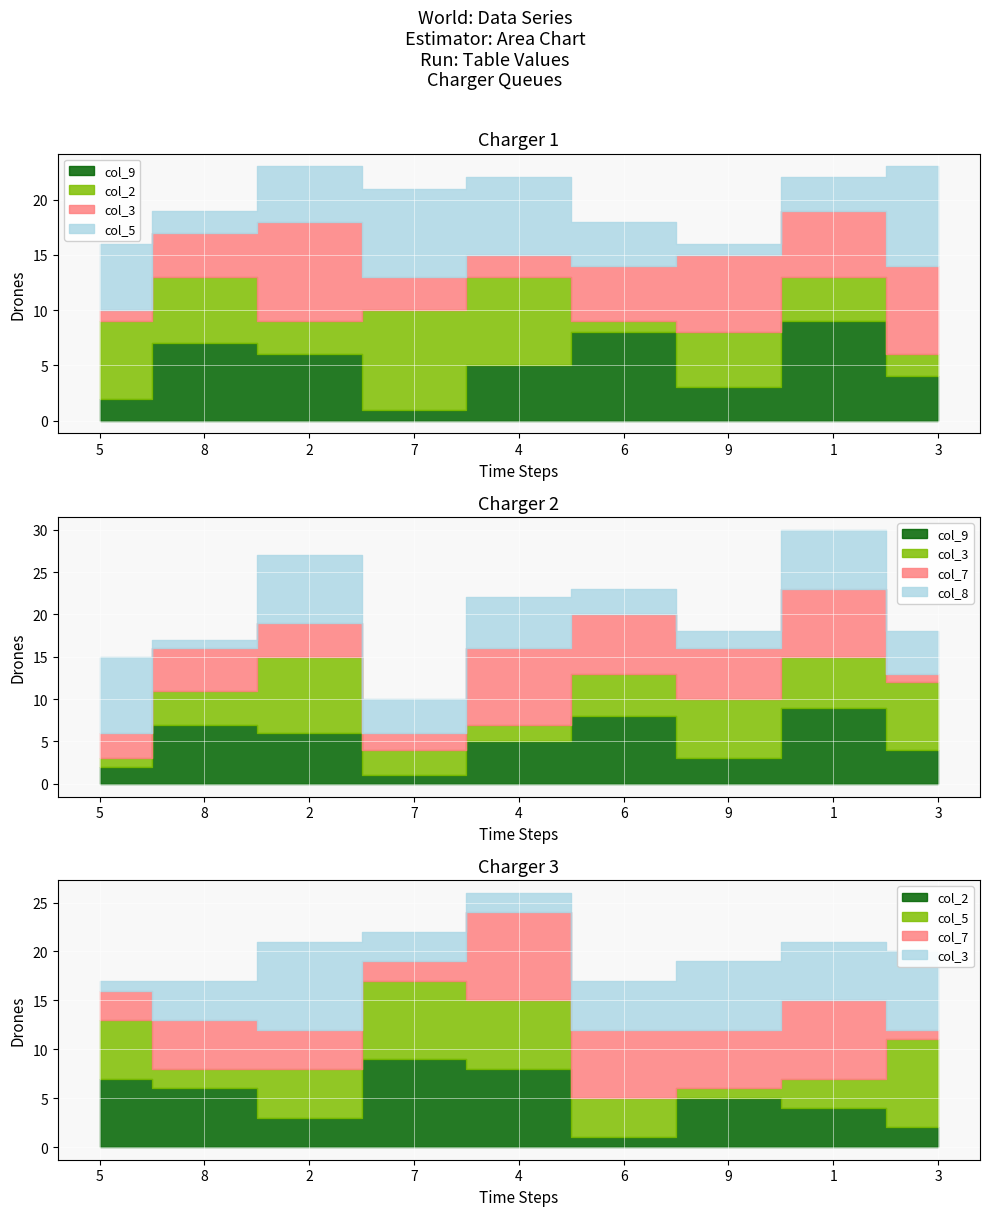

Where is col_3 nearest to the value 5?

6